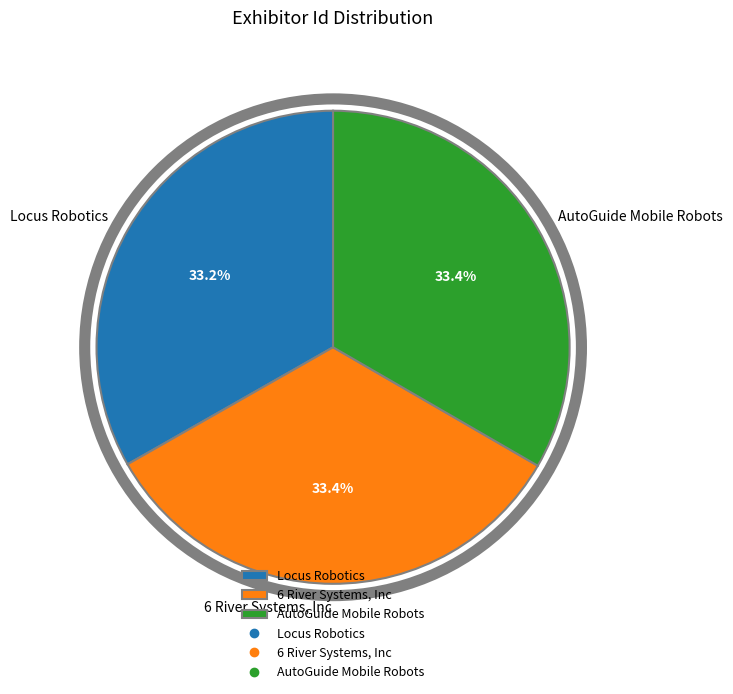

How much of the chart is everything except AutoGuide Mobile Robots?

66.6%